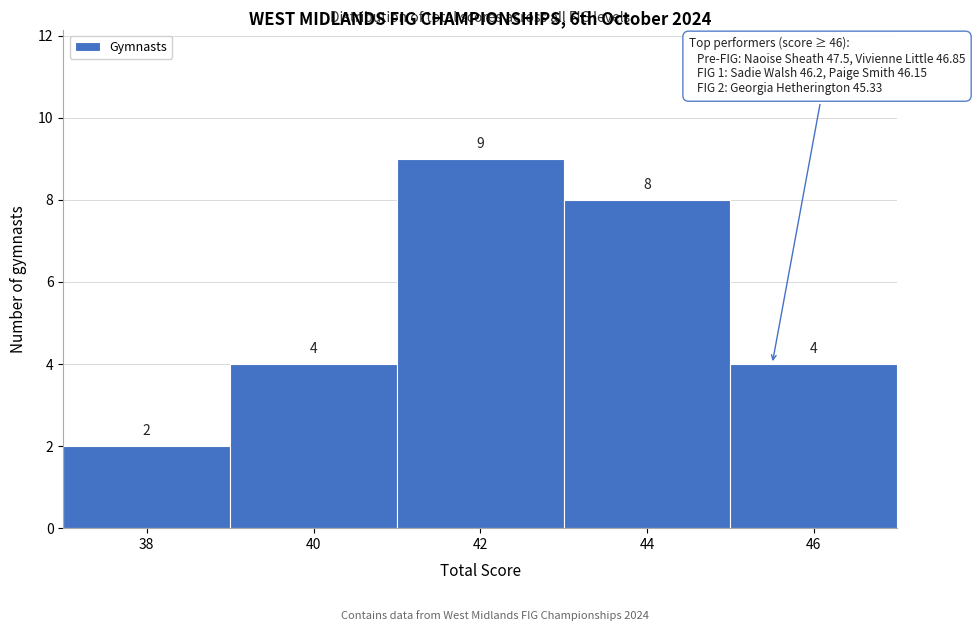

Reading left to right, what are all the values shown in this chart?

2	4	9	8	4